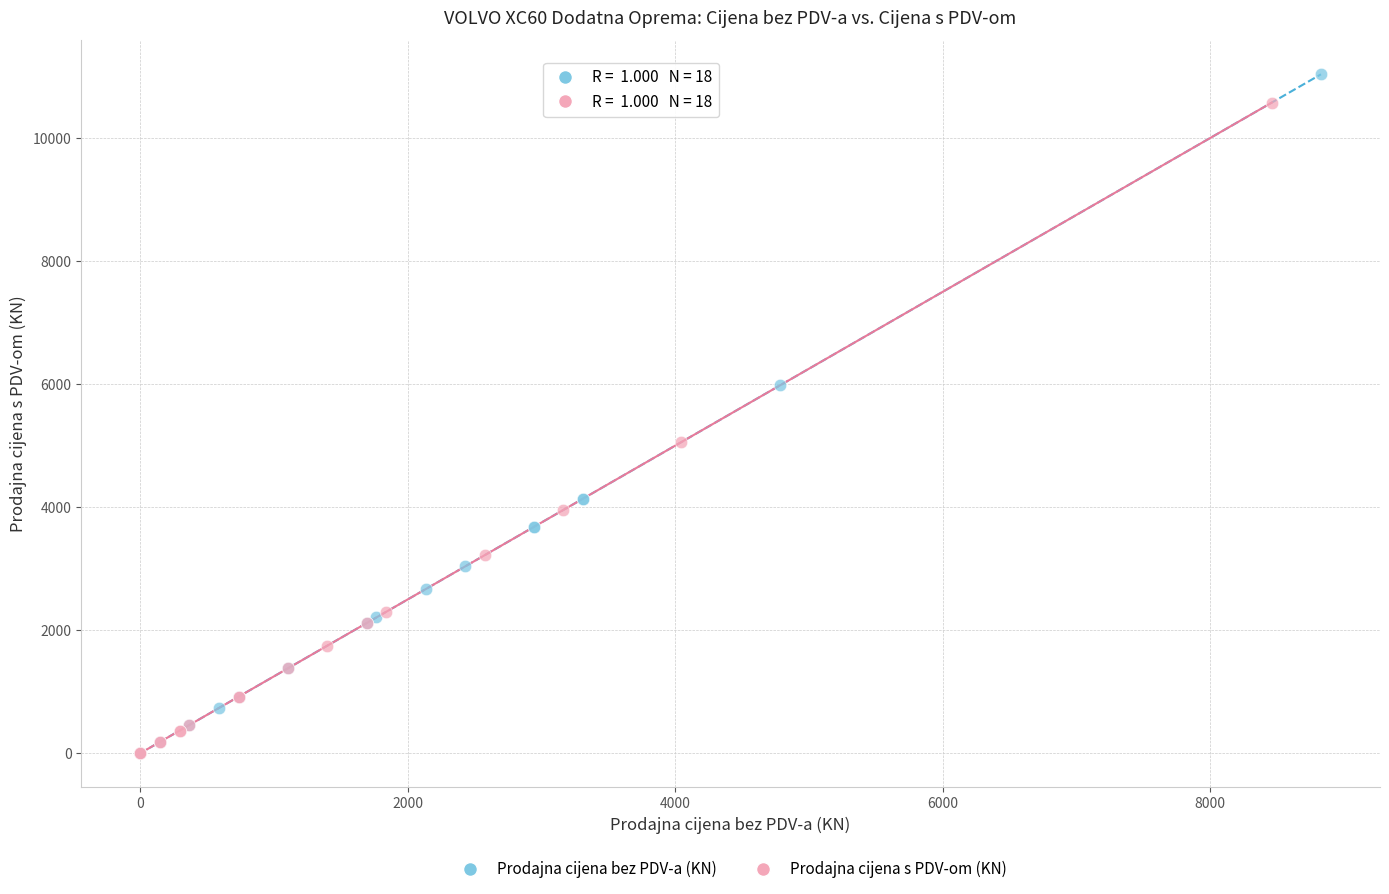

What are all the series names shown in the legend?

Prodajna cijena bez PDV-a (KN), Prodajna cijena s PDV-om (KN)